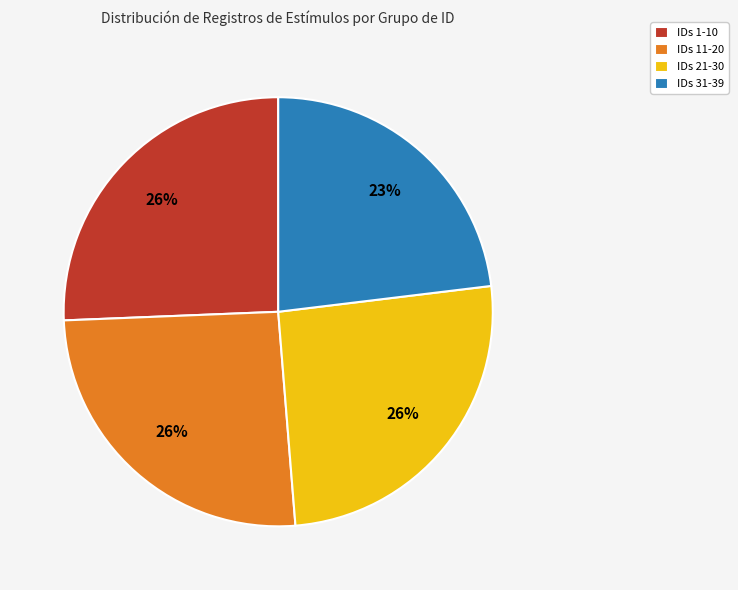

How many segments does this pie chart have?

4